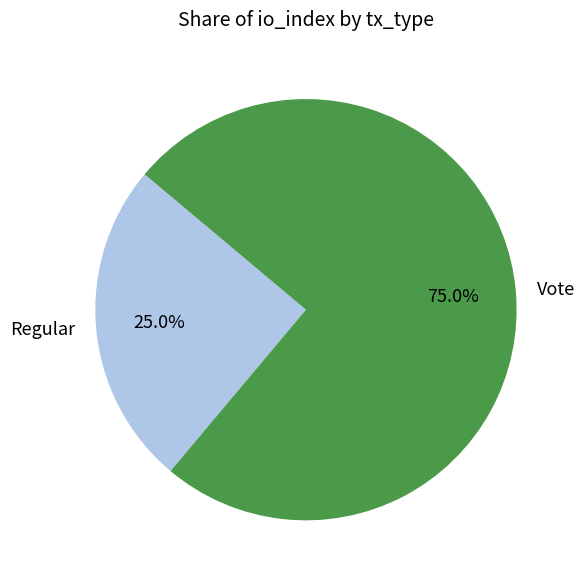

Is the sum of Regular and Vote greater than half?

Yes